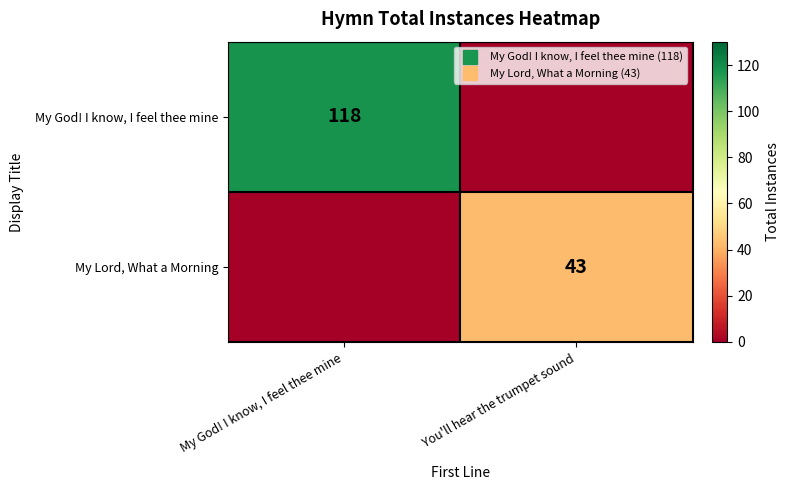

Between My God! I know, I feel thee mine and You'll hear the trumpet sound, which is larger?

My God! I know, I feel thee mine